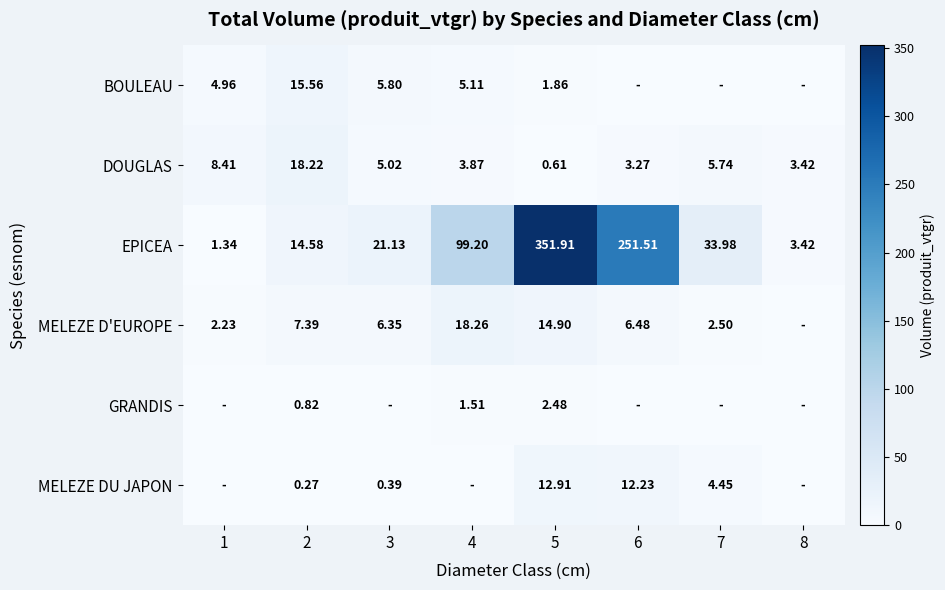

What is the spread (max minus min) of values at 7?

34.0